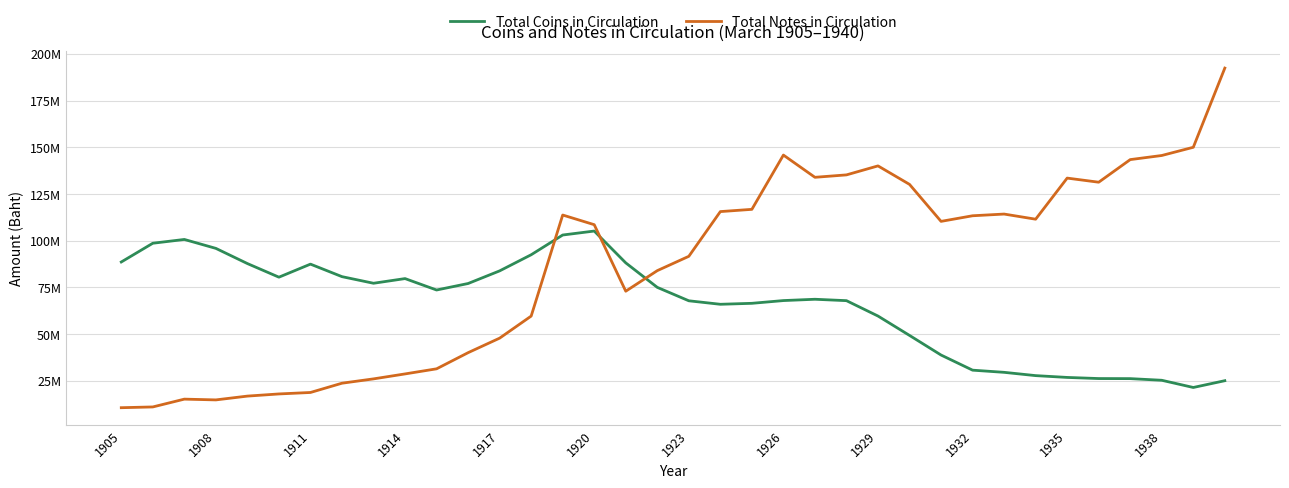

What is the average value of the Total Notes in Circulation series?

86040493.1